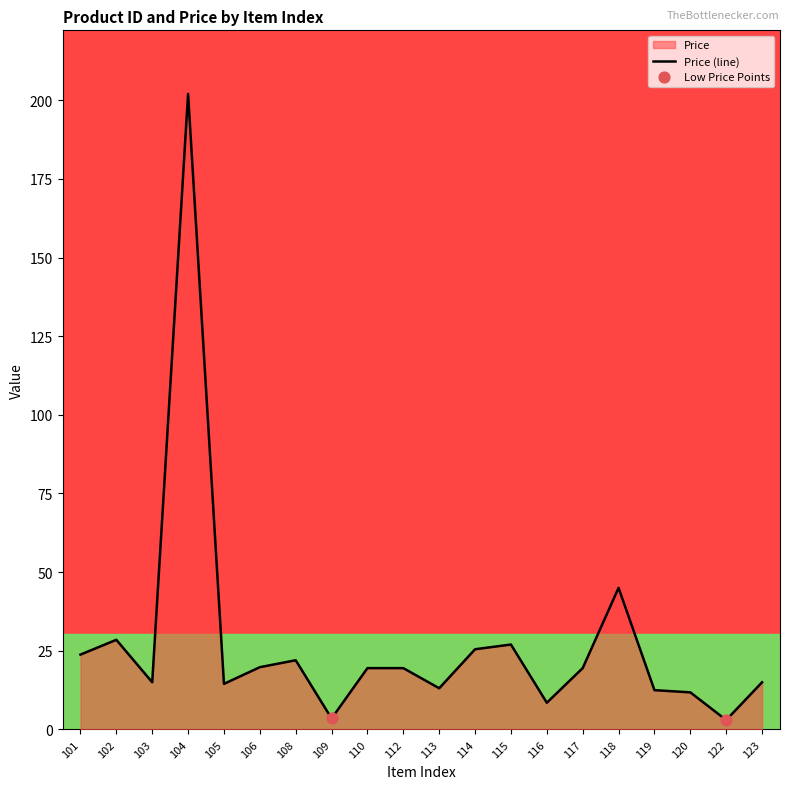

Approximately how many times larger is the value at 105 compared to 110?

0.7